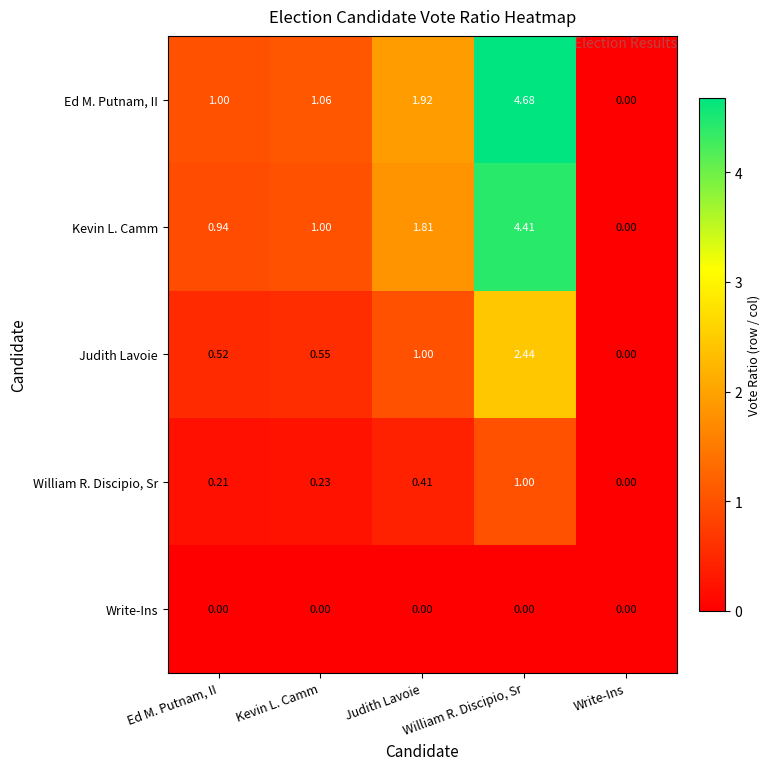

Where is William R. Discipio, Sr nearest to the value 0?

Write-Ins